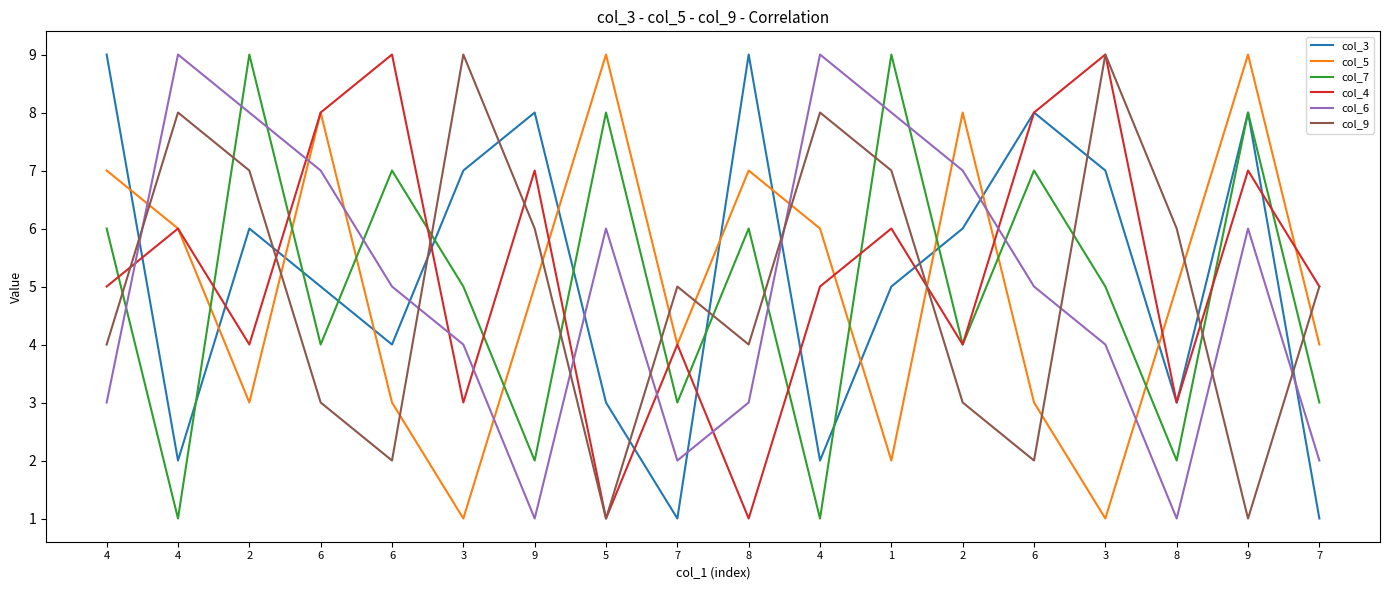

What is the difference between the maximum and minimum values in the col_7 series?

8